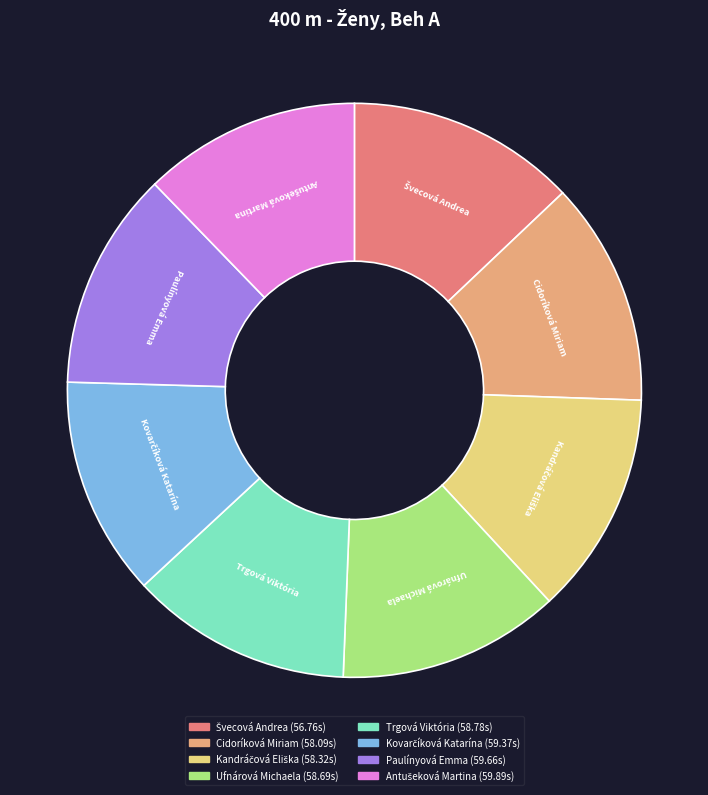

Is there any slice that represents more than half of the pie?

No